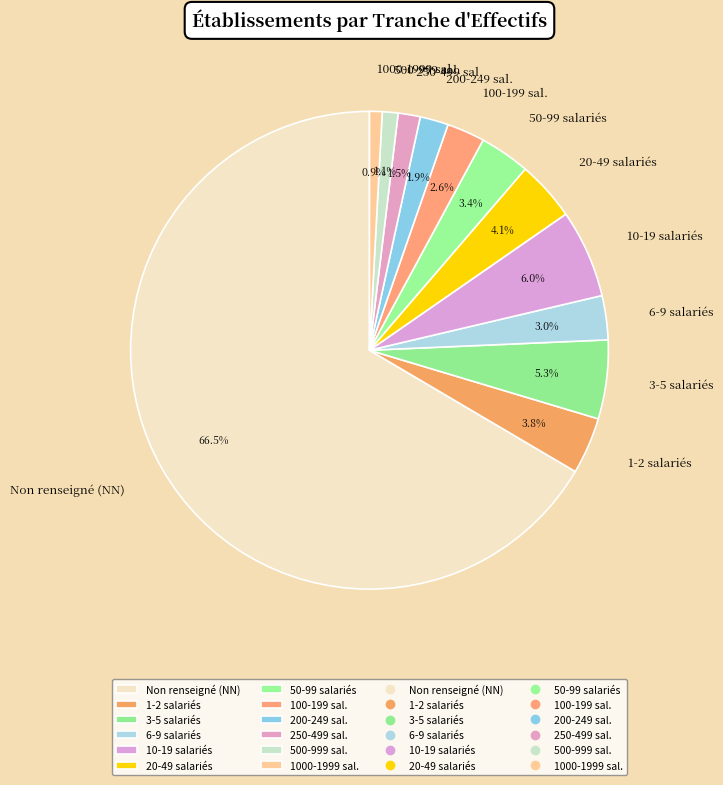

What is the total percentage of 200-249 sal. and 500-999 sal.?

3.0%